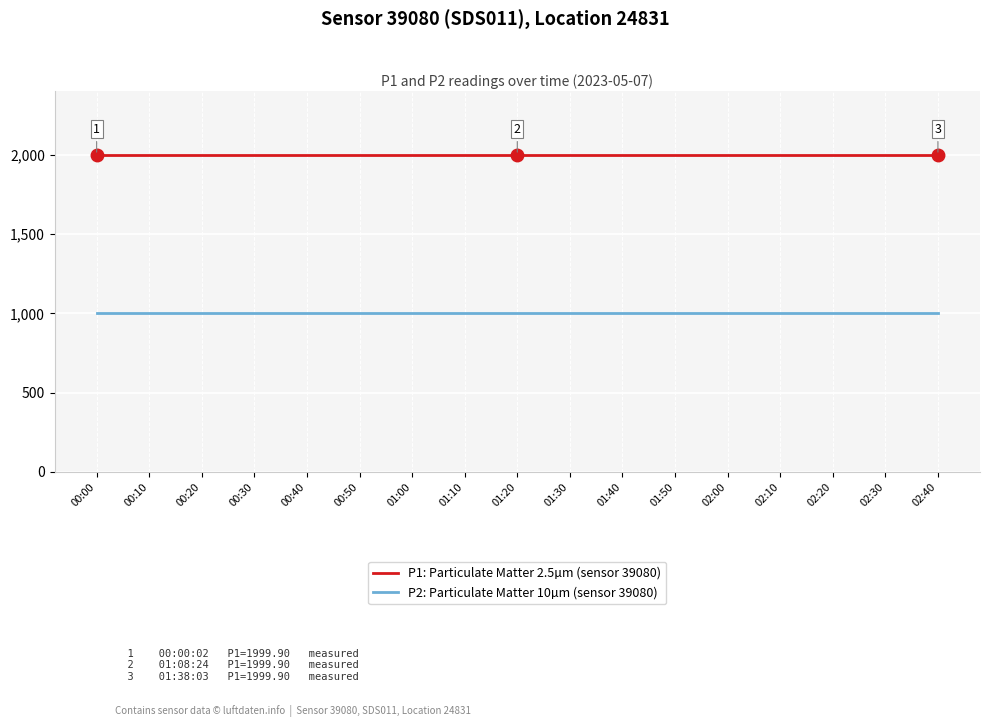

What is the spread (max minus min) of values at 02:10?

1000.0